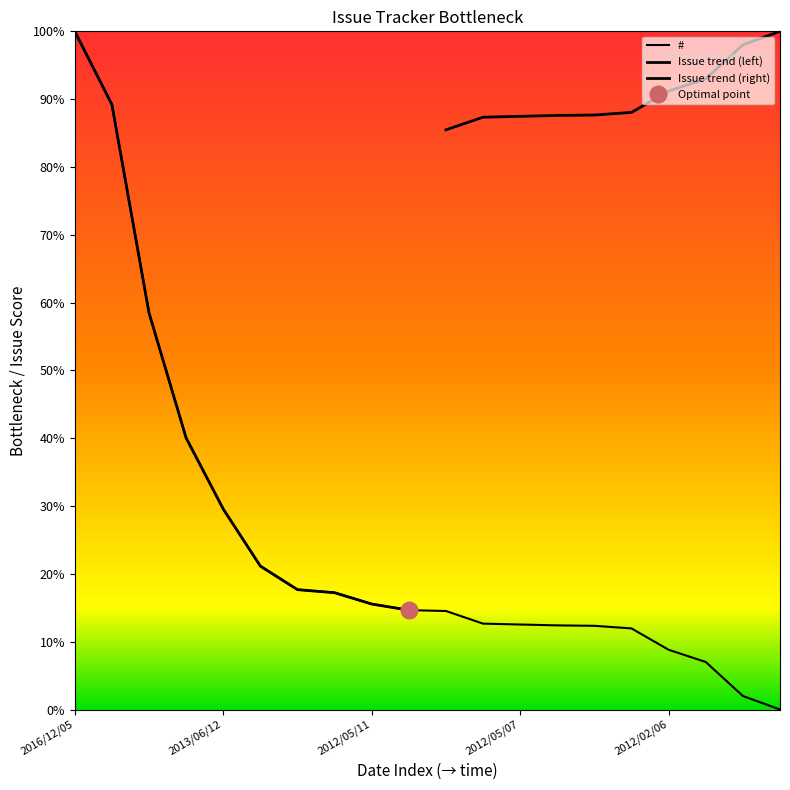

Reading left to right, extract all data points from this chart.

100.0	89.2	58.5	40.0	29.6	21.1	17.7	17.2	15.6	14.7	14.5	12.7	12.5	12.4	12.3	12.0	8.8	7.0	2.0	0.0